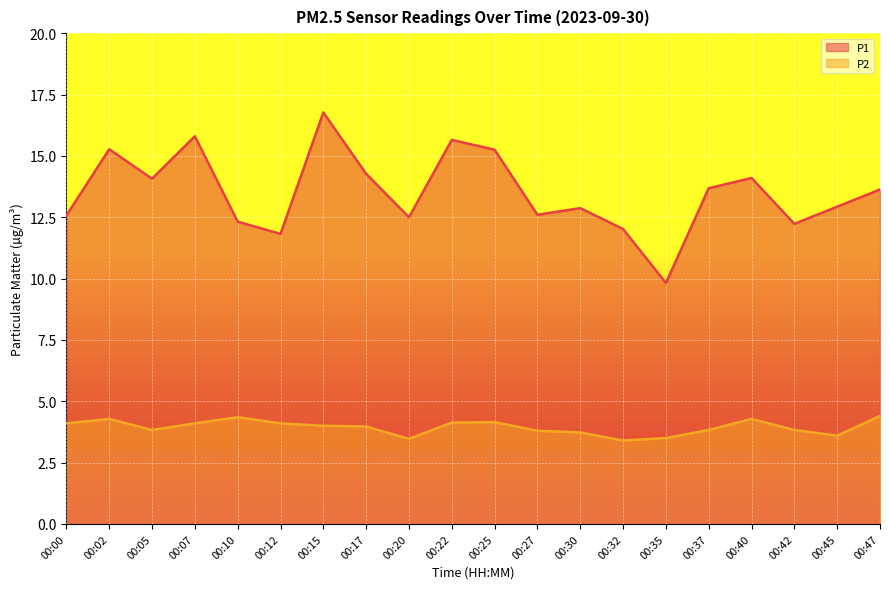

What is the value of the P2 point at the 17th from the left?

4.3